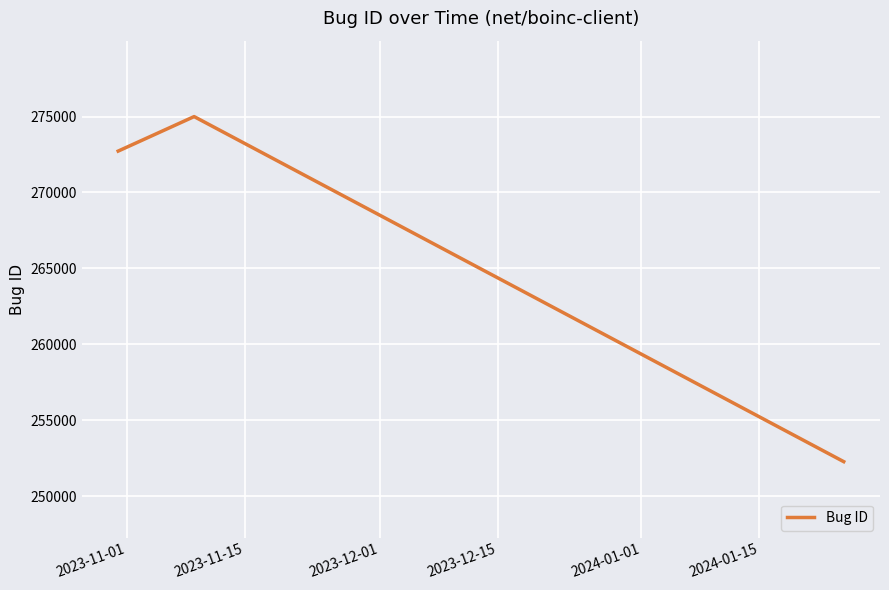

What is the difference between the maximum and minimum values?

22726